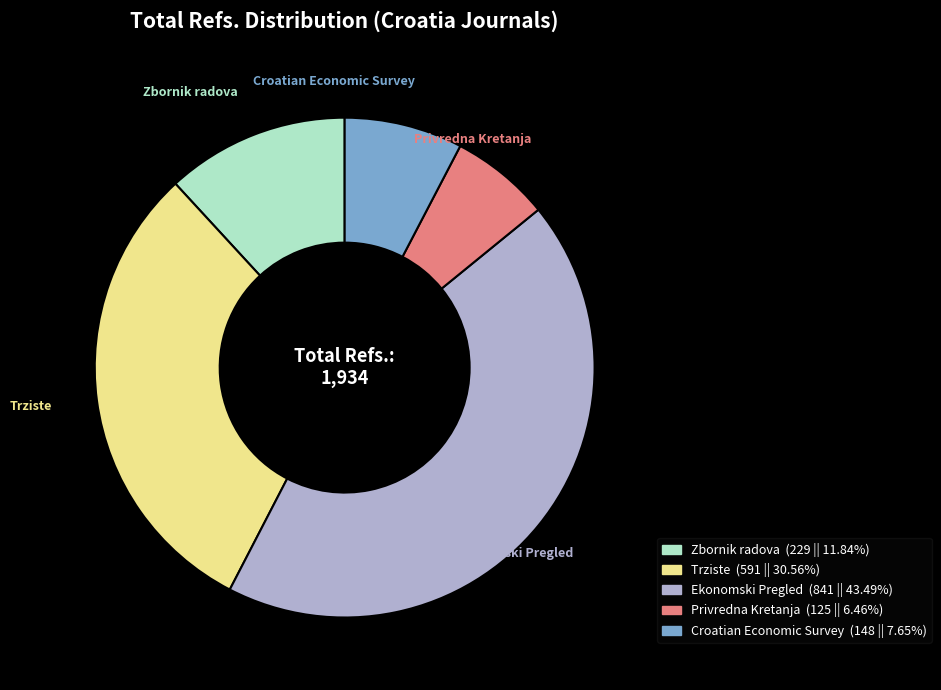

How many slices are in this pie chart?

5